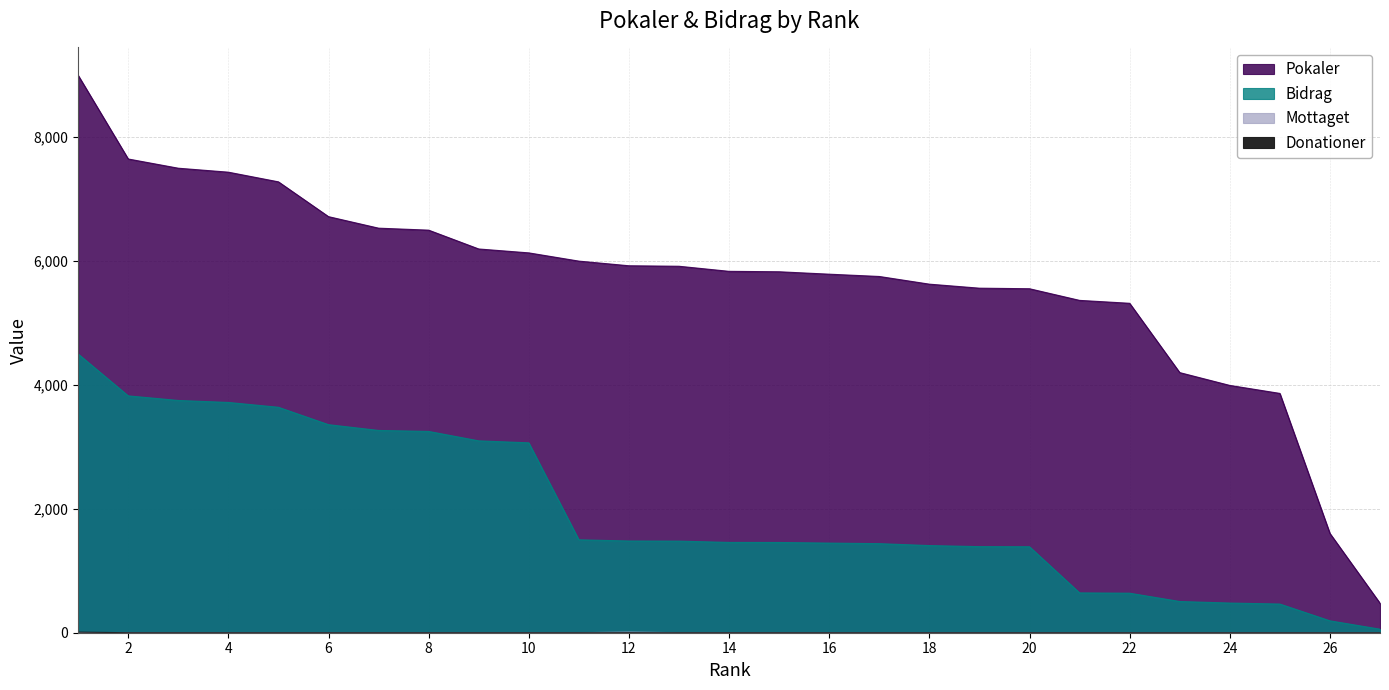

Where does the Pokaler series first go above 5835?

1